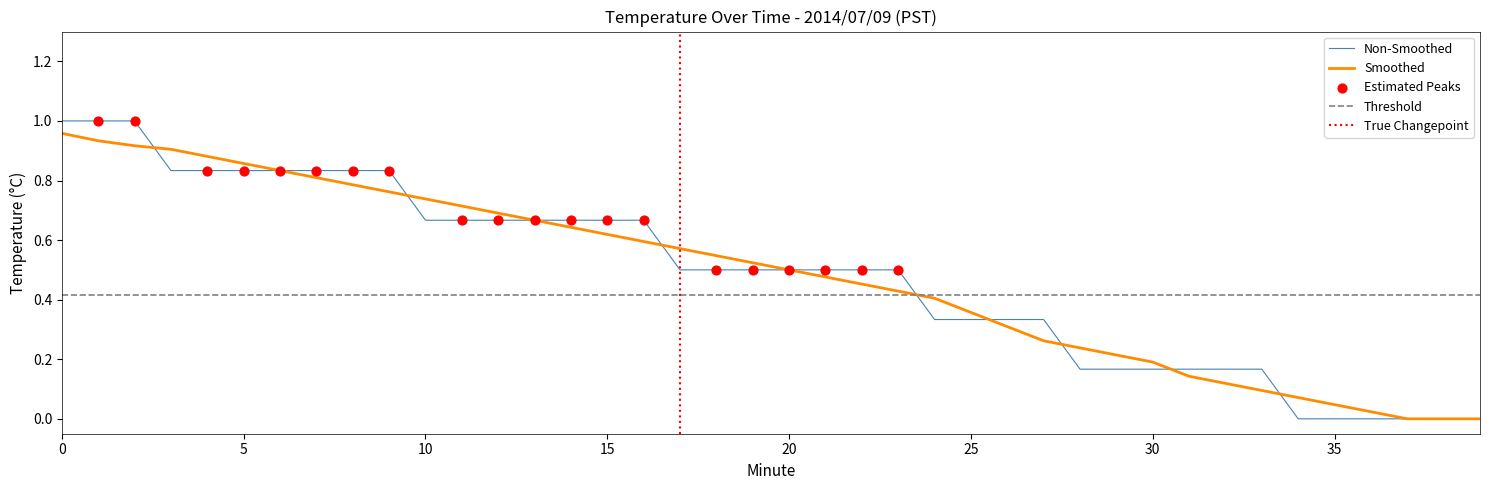

What is the change in value from 2 to 29?

-0.8